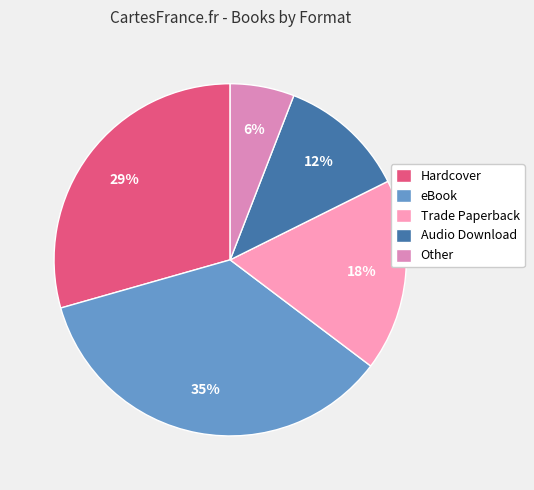

What portion of the pie excludes eBook?

64.7%